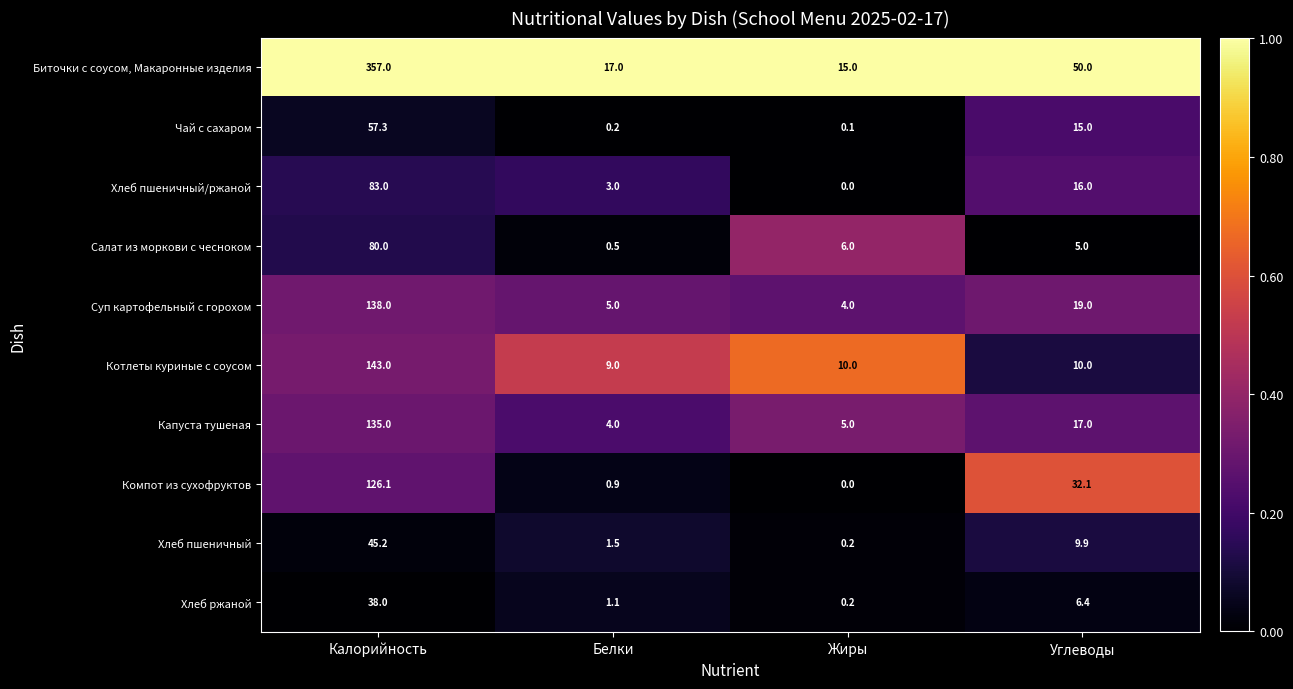

What is the average value of the Компот из сухофруктов series?

39.8